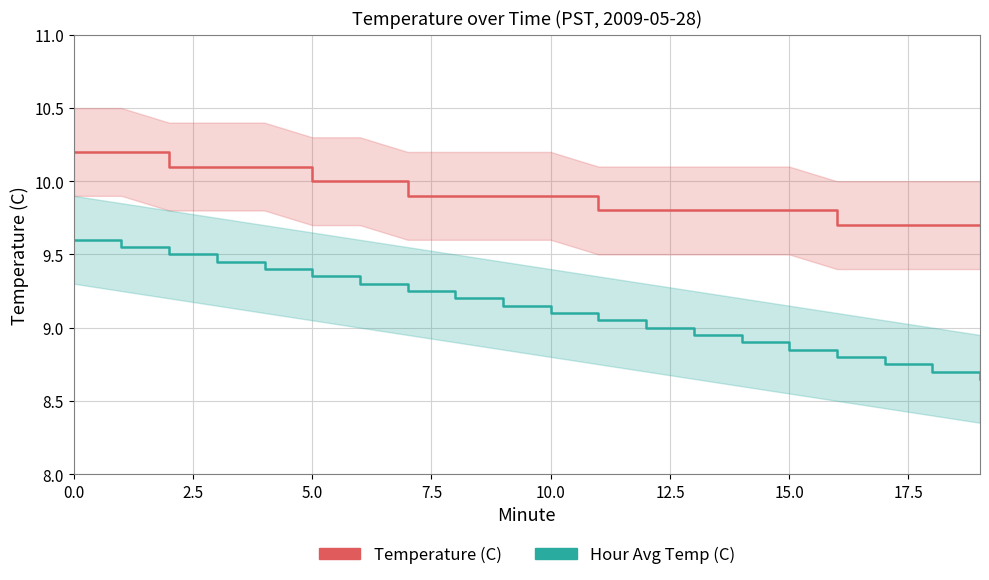

True or false: Temperature (C) and Hour Avg Temp (C) intersect in this chart.

False